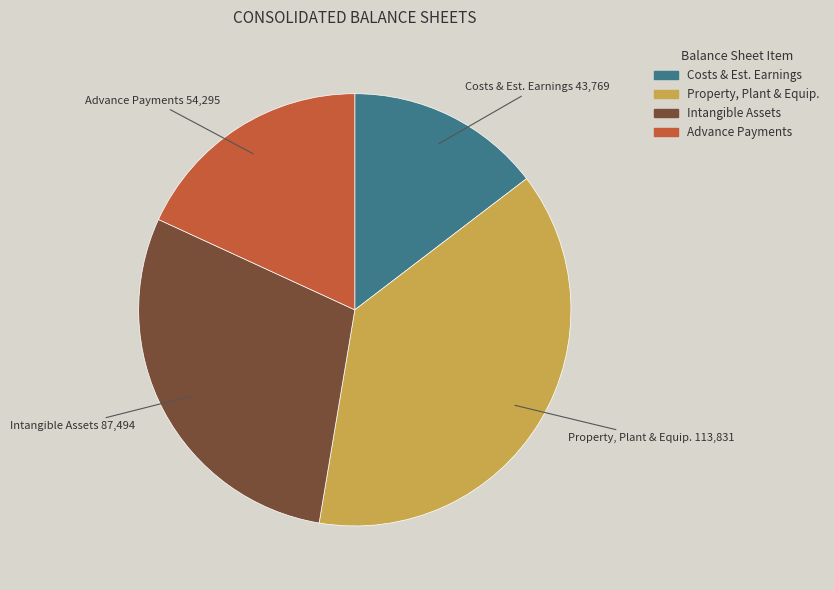

How many segments does this pie chart have?

4